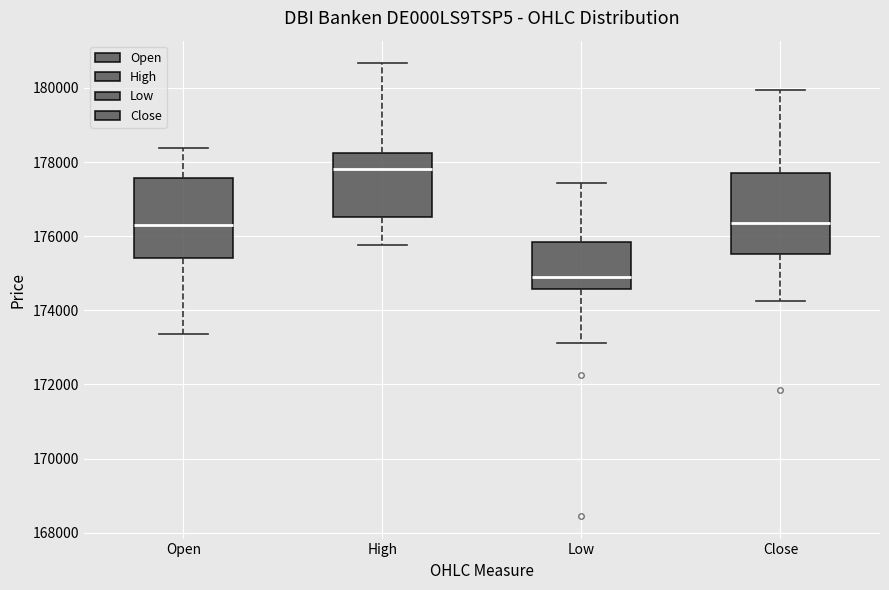

Where is the lower edge of the box for High on the y-axis? The values are not printed on the chart, so give them approximately, as read against the axis.

176600